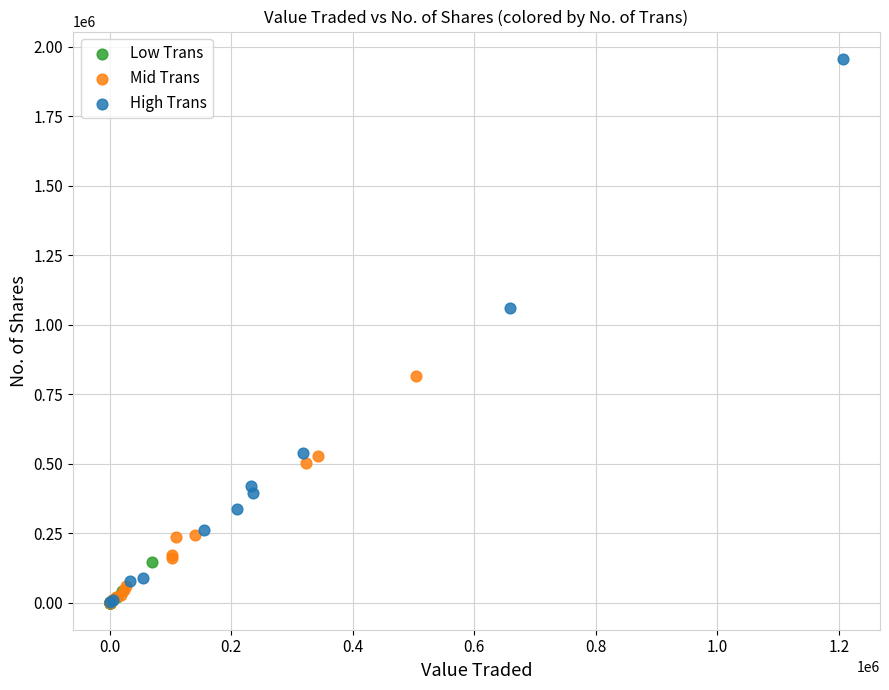

Which series contains the highest Y value?

High Trans